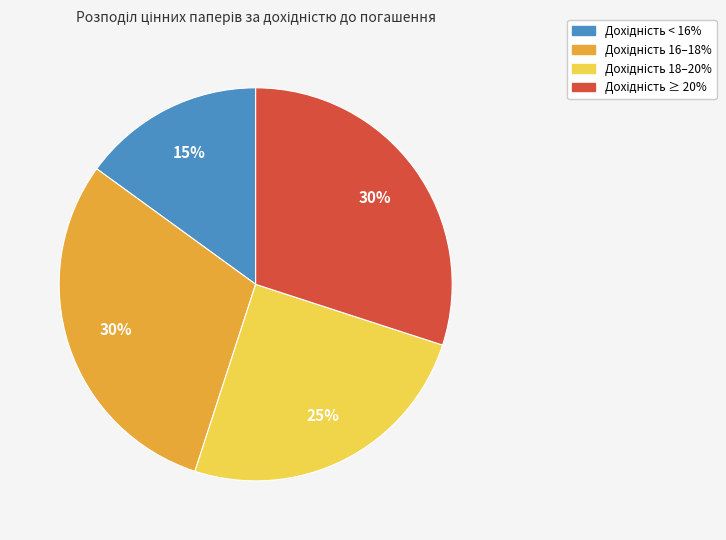

How many segments does this pie chart have?

4